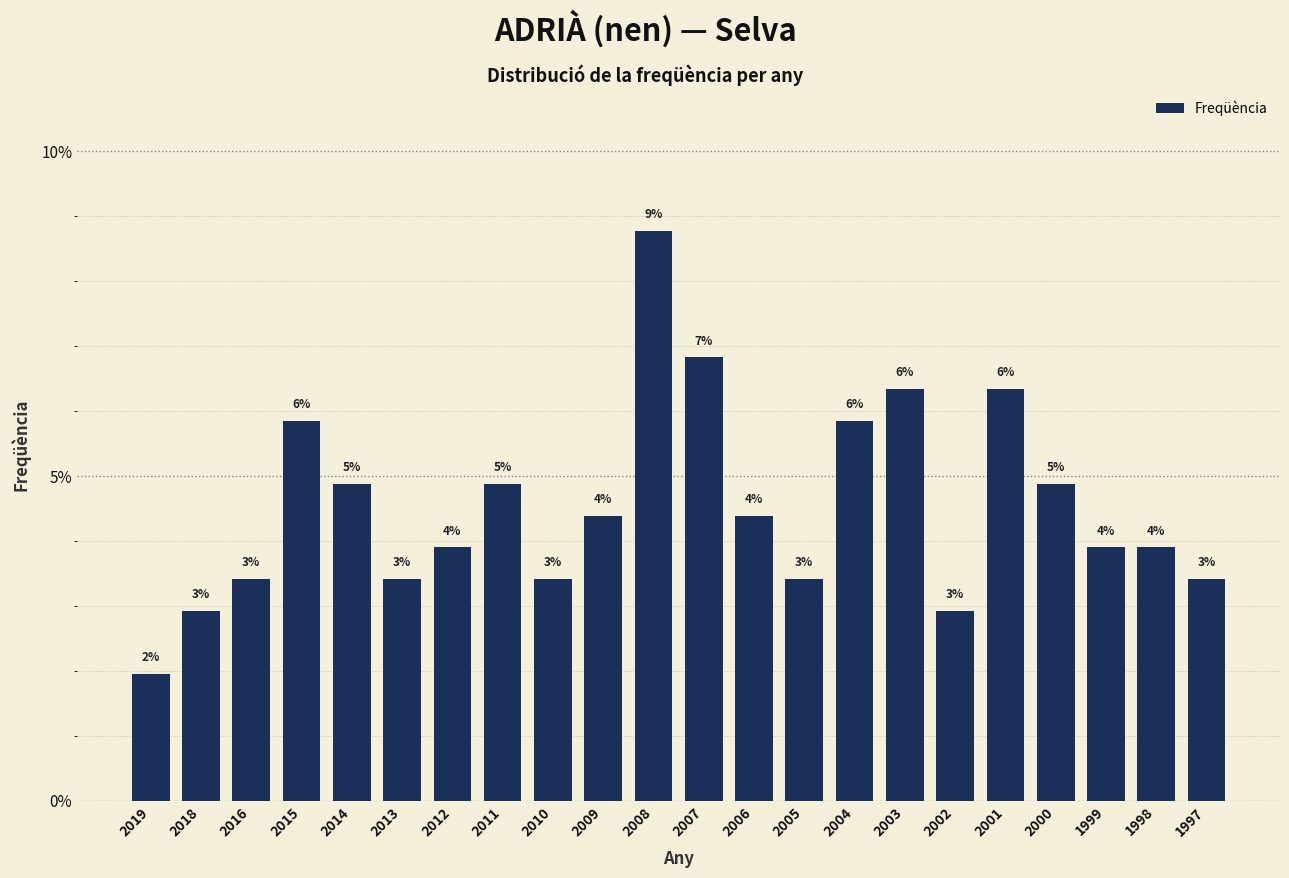

Are the bars horizontal?

No